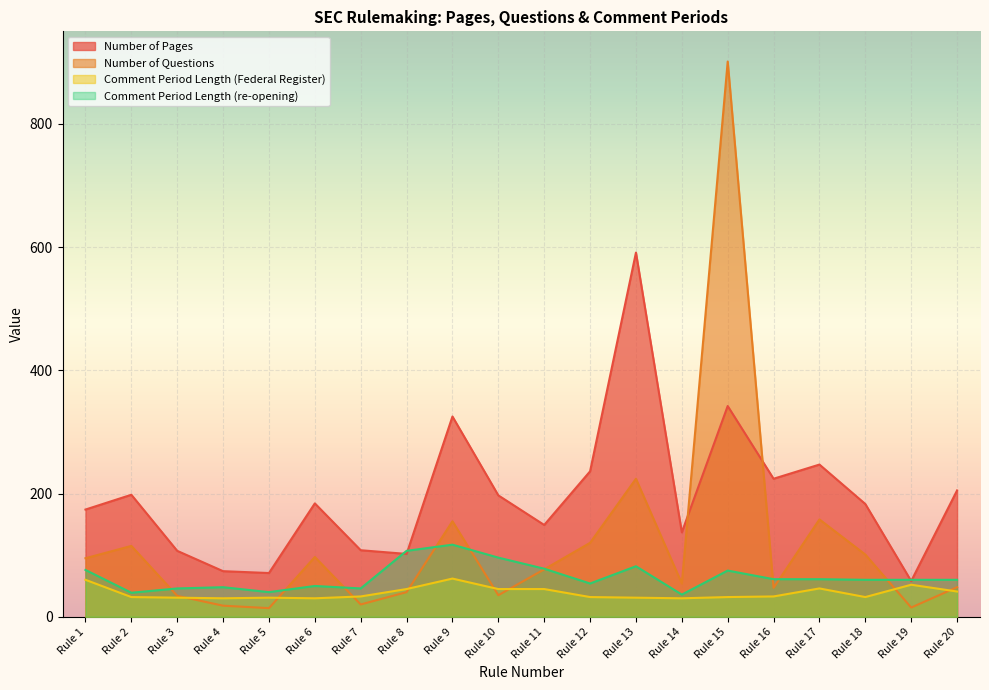

The value of Number of Pages at Rule 19 is 96. True or false?

False